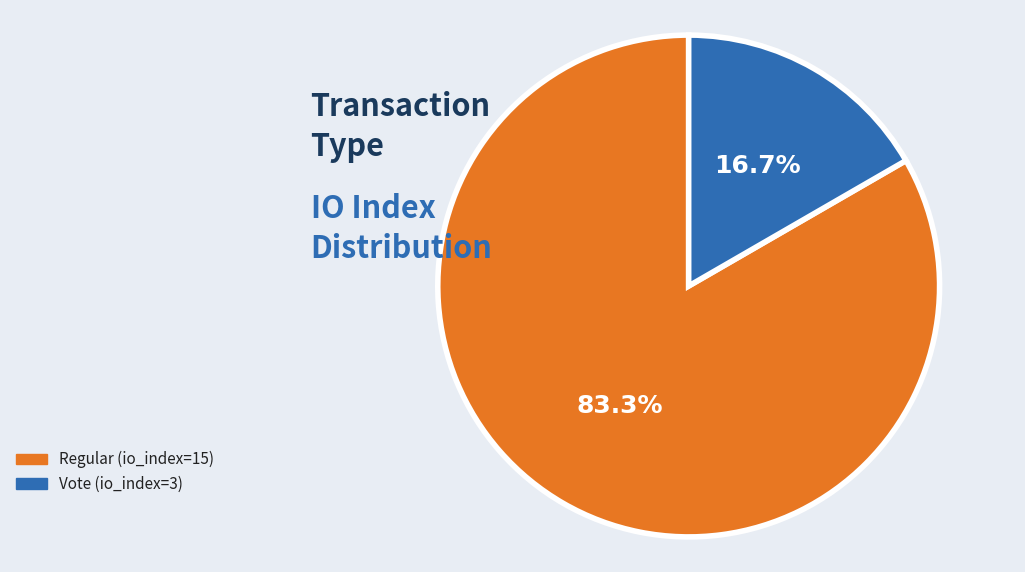

Does Vote (io_index=3) represent more than half of the total?

No